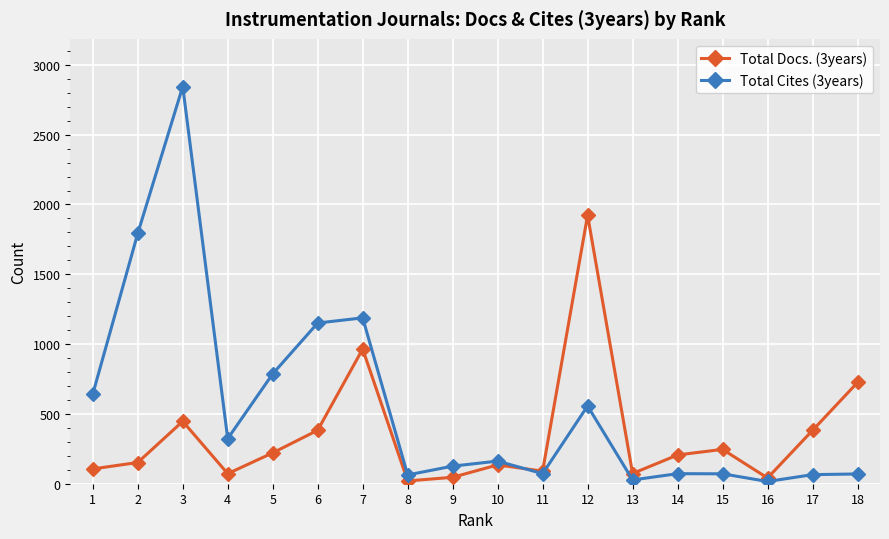

List the series in order of their overall mean, lowest first.

Total Docs. (3years), Total Cites (3years)